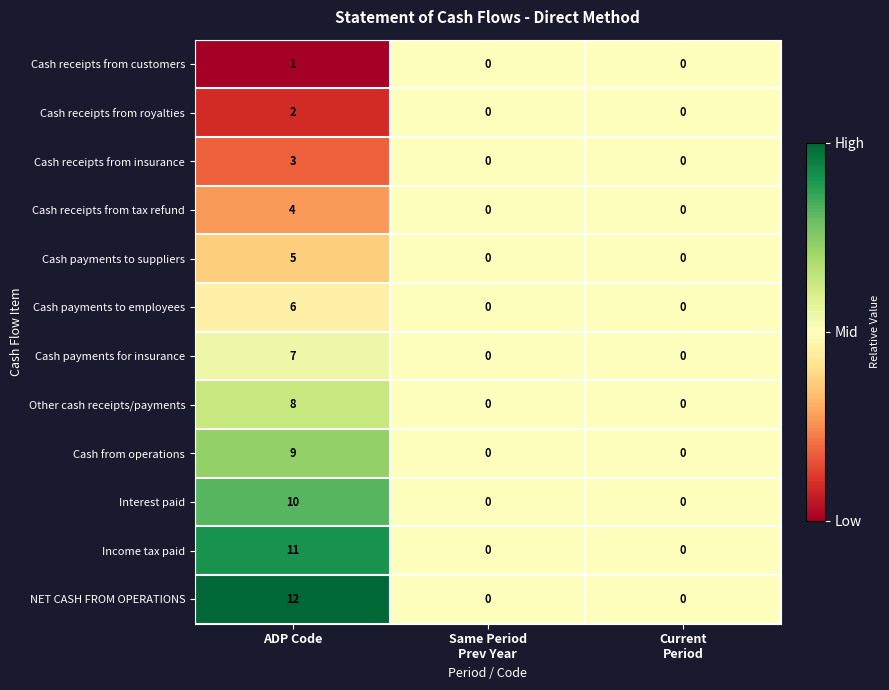

True or false: NET CASH FROM OPERATIONS has a value of 5 at ADP Code.

False